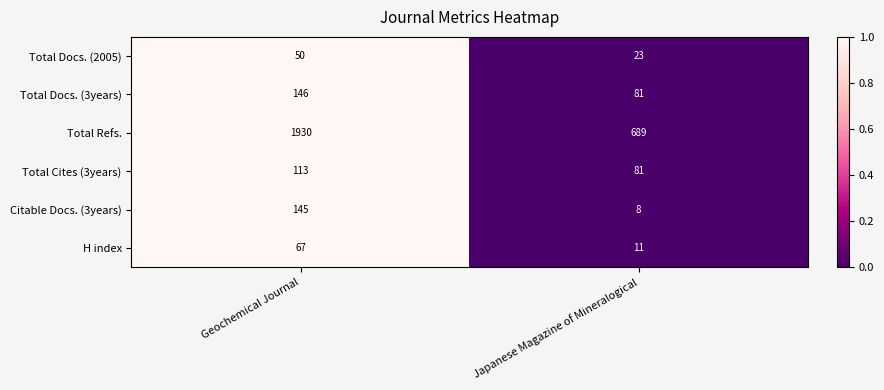

Which series has the largest total across all categories?

Total Refs.